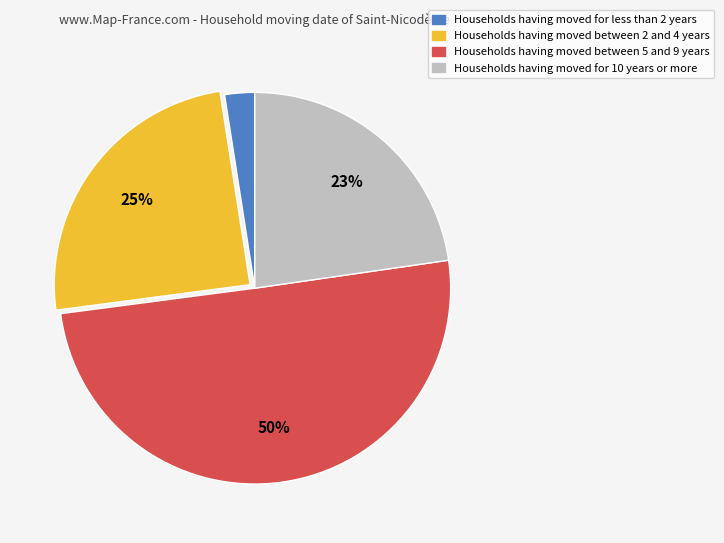

To the nearest percent, what is the average slice percentage?

25%